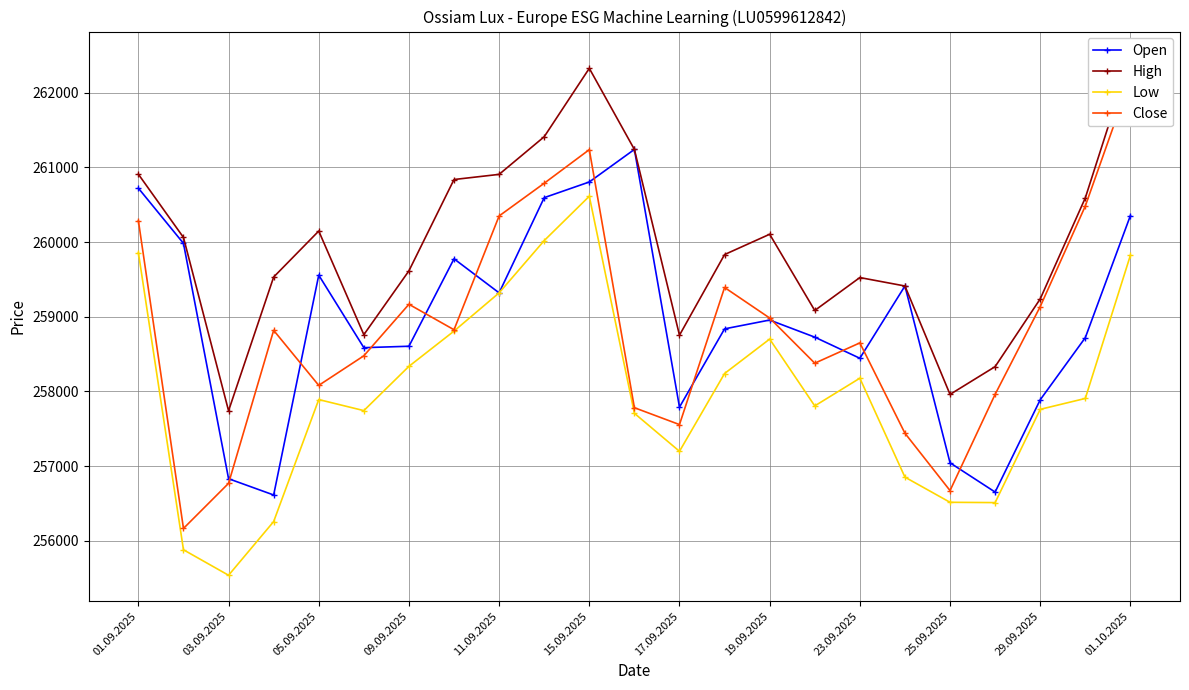

The Open series shows 258727 at 15. True or false?

True